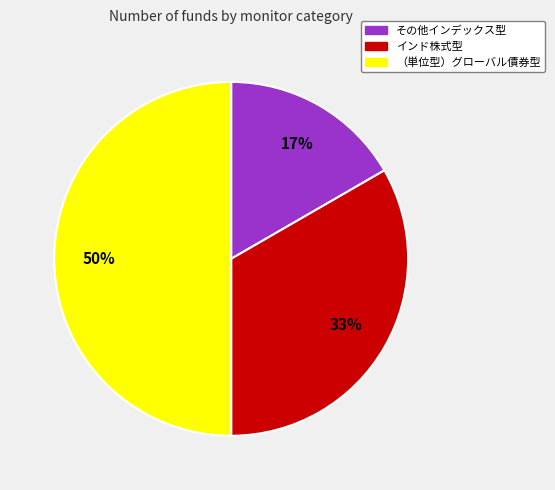

Do （単位型）グローバル債券型 and インド株式型 together represent more than half of the pie?

Yes